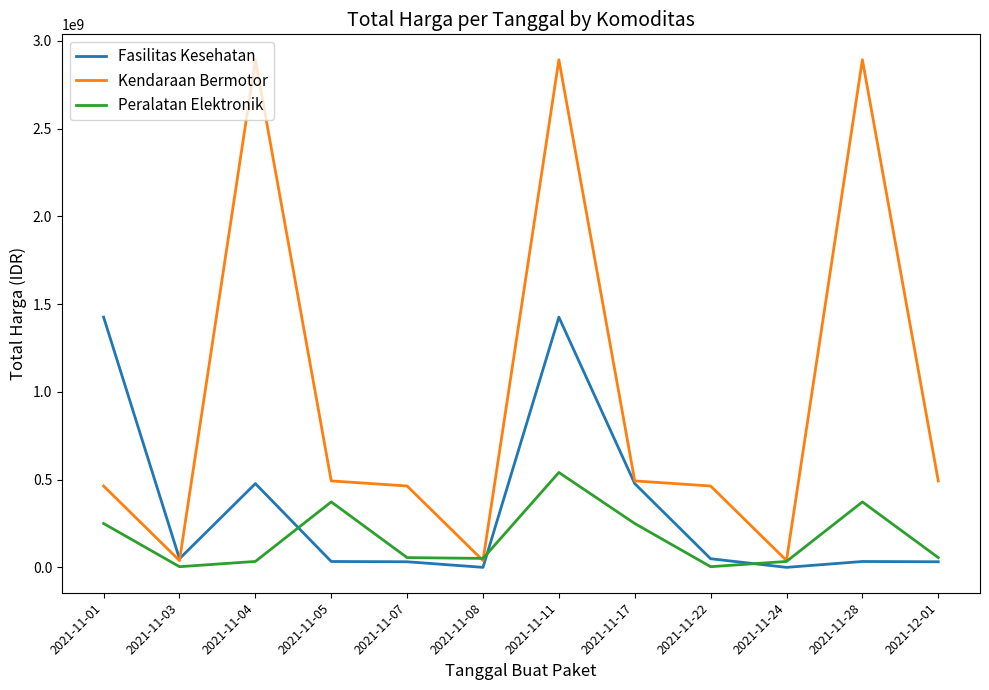

At which category is the sum across all series the highest?

2021-11-11